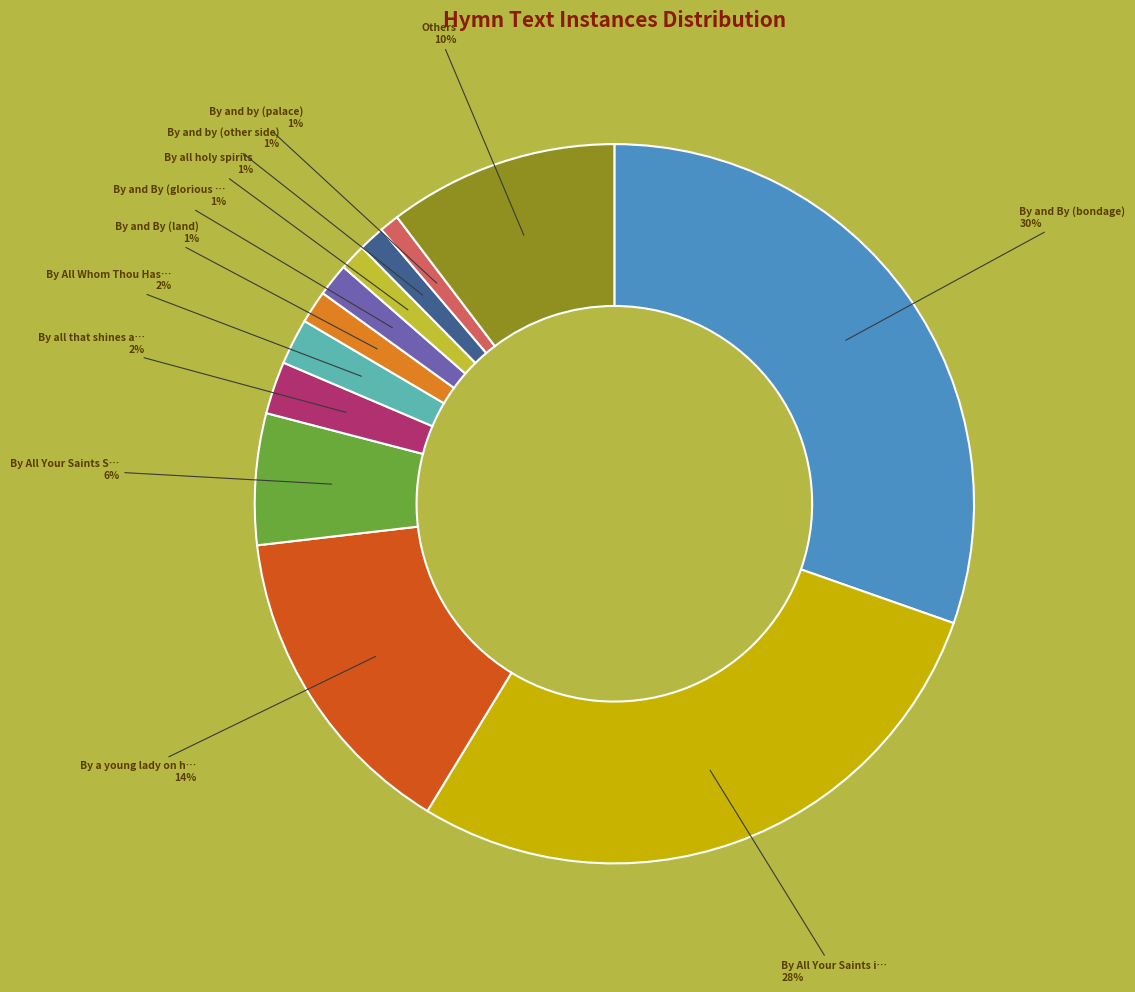

Is there any slice that represents more than half of the pie?

No